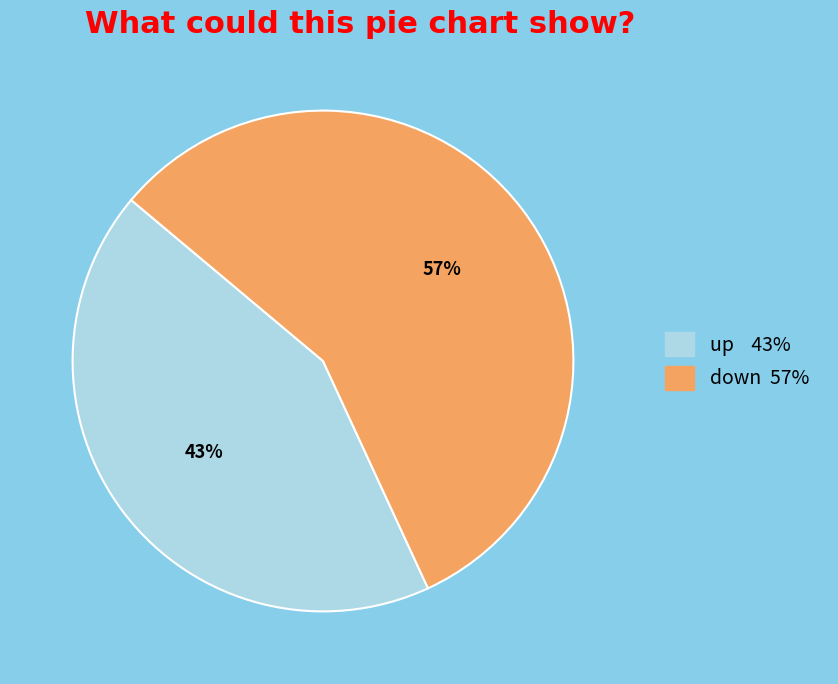

To the nearest percent, what percentage of the pie is up?

43%